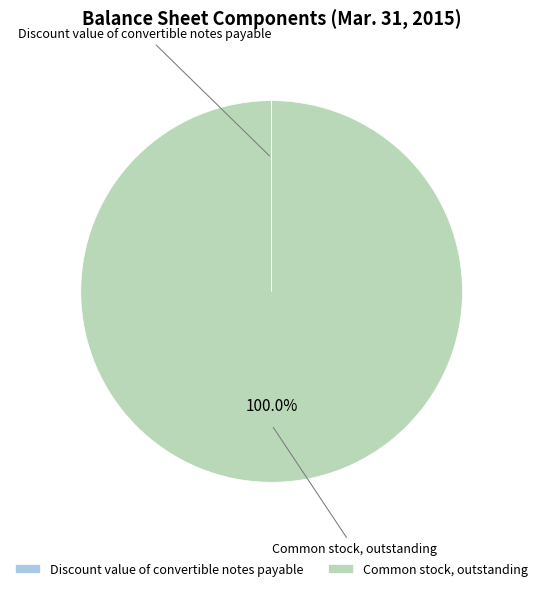

To the nearest percent, what percentage of the pie is Common stock, outstanding?

100%